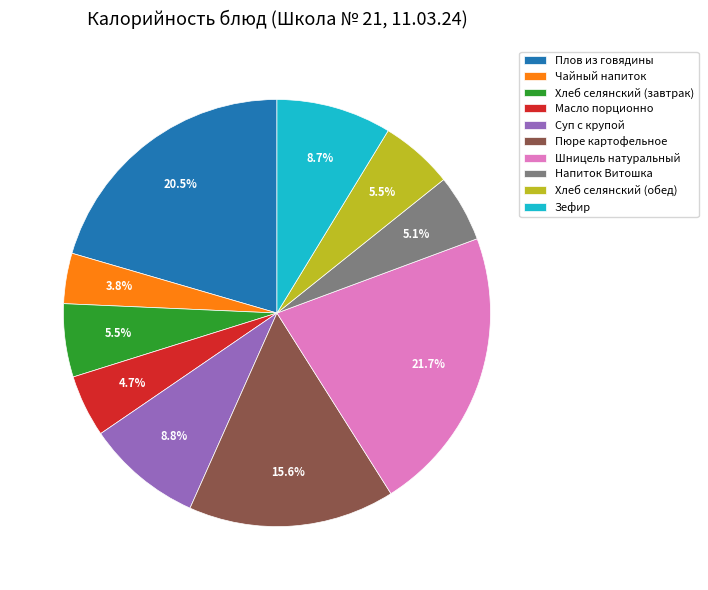

Between Зефир and Чайный напиток, which is larger?

Зефир